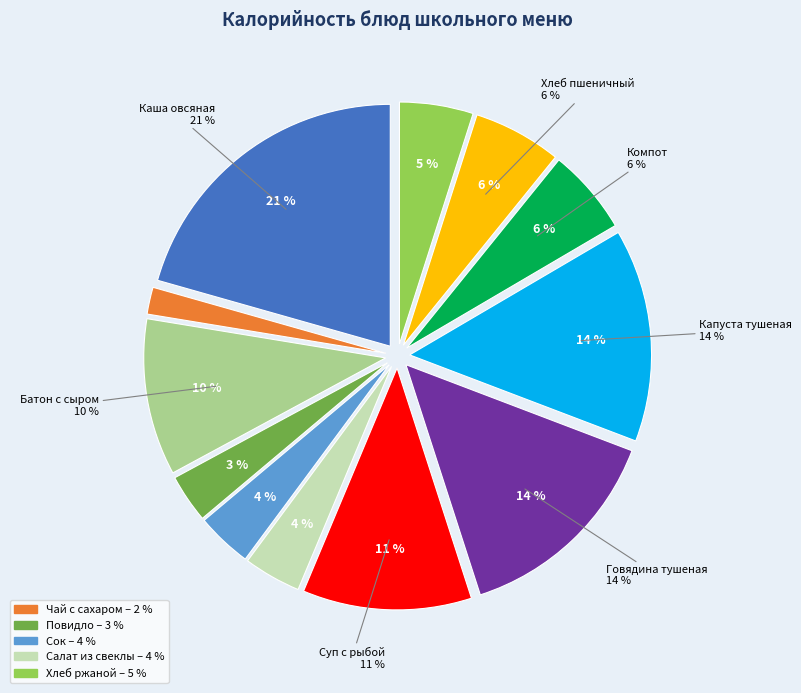

Rank the categories by value from lowest to highest.

Чай с сахаром, Повидло абрикосовое, Сок, Салат из свеклы отварной, Хлеб ржано-пшеничный, Компот из изюма, Хлеб пшеничный, Батон с сыром, Суп с рыбными консервами, Говядина тушеная, Капуста тушеная, Каша вязкая молочная овсяная